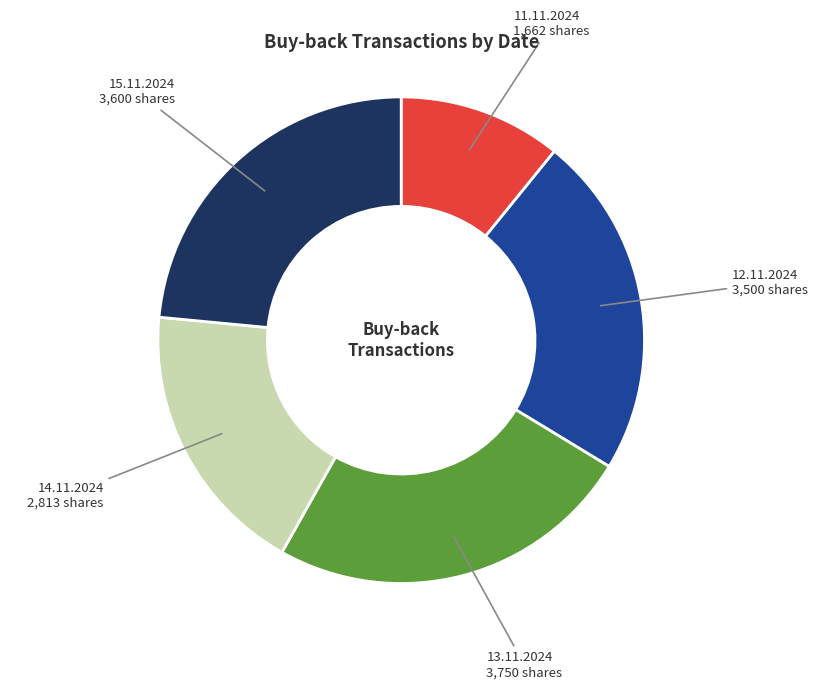

How many slices are in this pie chart?

5